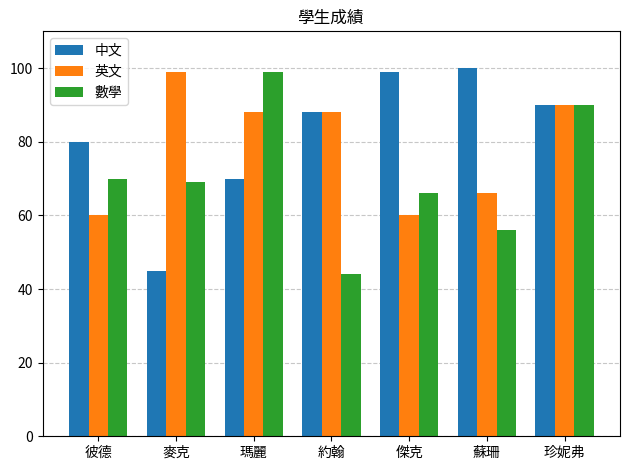

What is the label of the 3rd bar from the left?

瑪麗